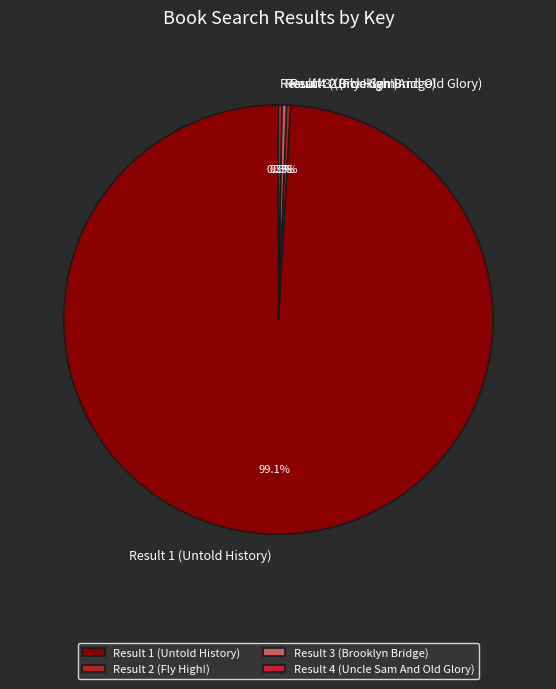

How much of the chart is everything except Result 1 (Untold History)?

0.9%